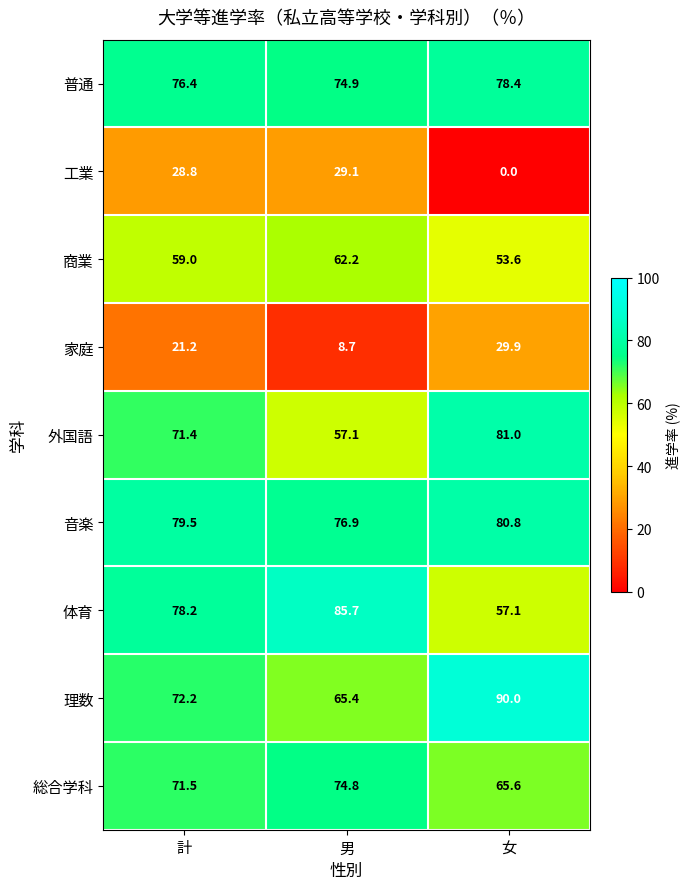

Where does the 総合学科 series first go above 71?

計